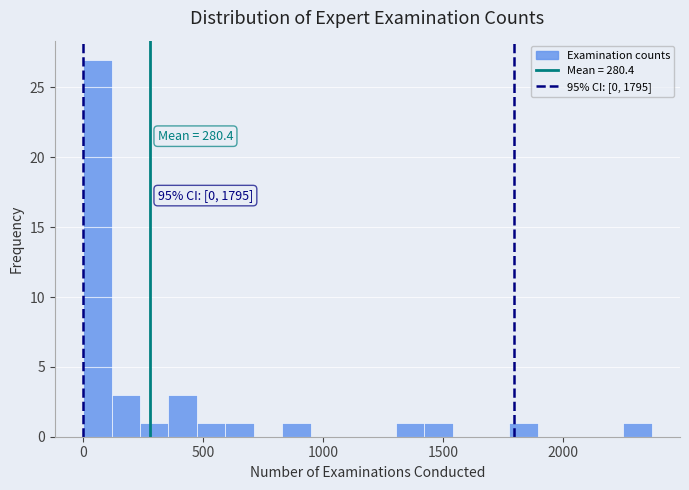

Around what value on the x-axis is the tallest bar? Give the approximate position of its centre, as read against the axis.

50